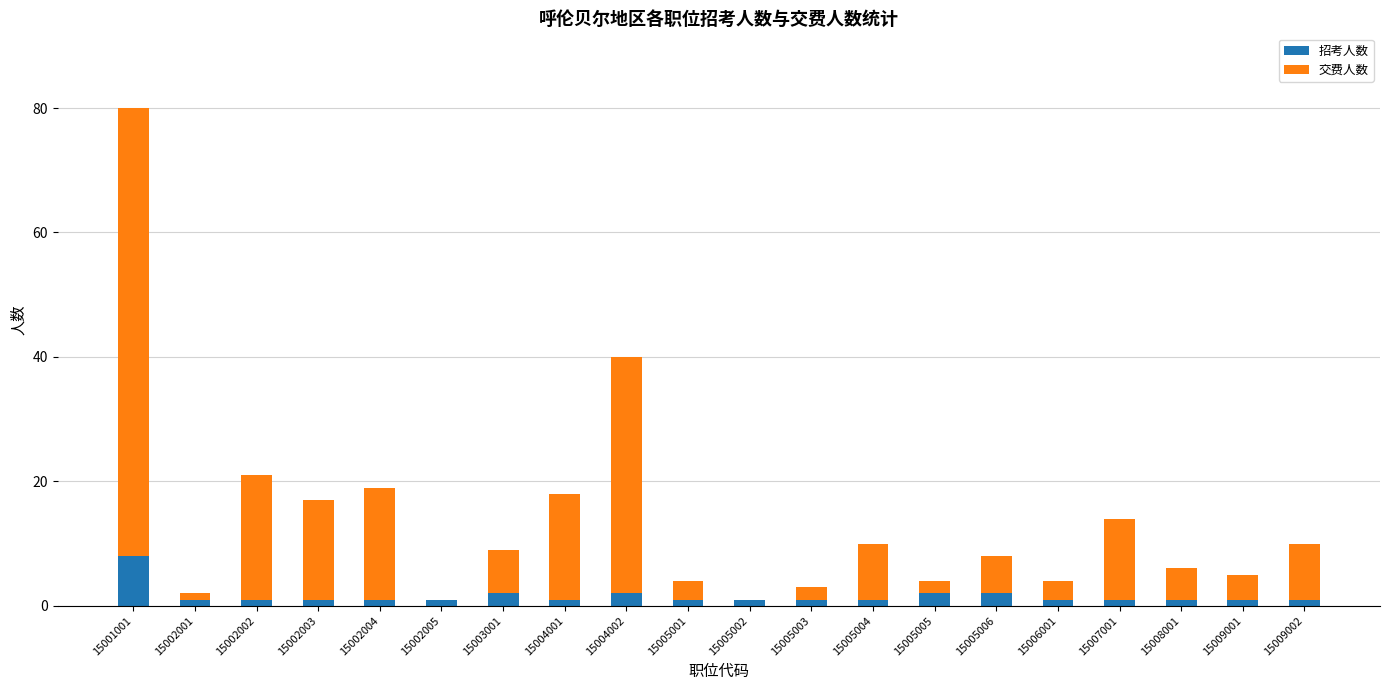

The 招考人数 series shows 2 at 15005006. True or false?

True